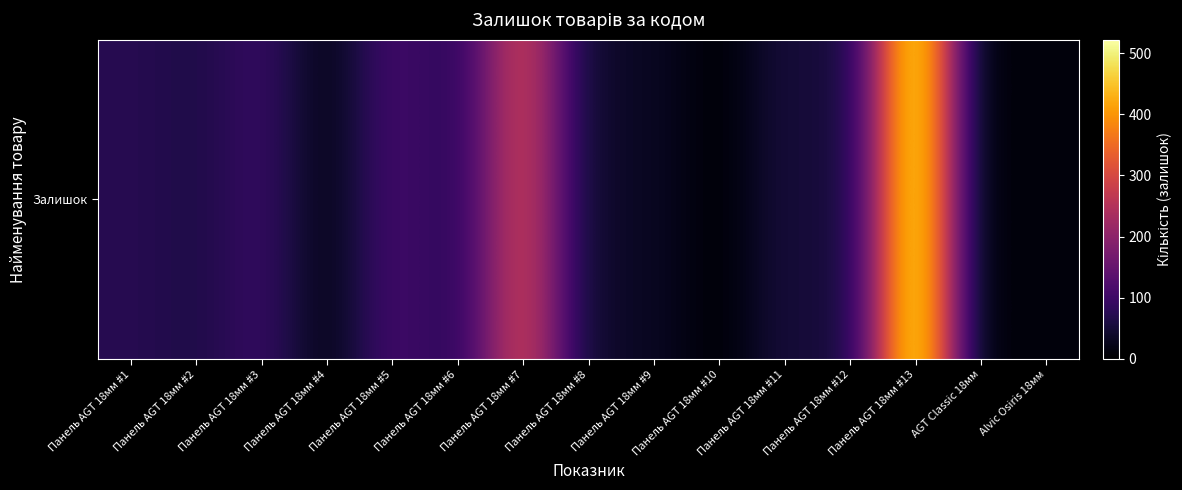

Where does the data first go above 54?

Панель AGT 18мм #1